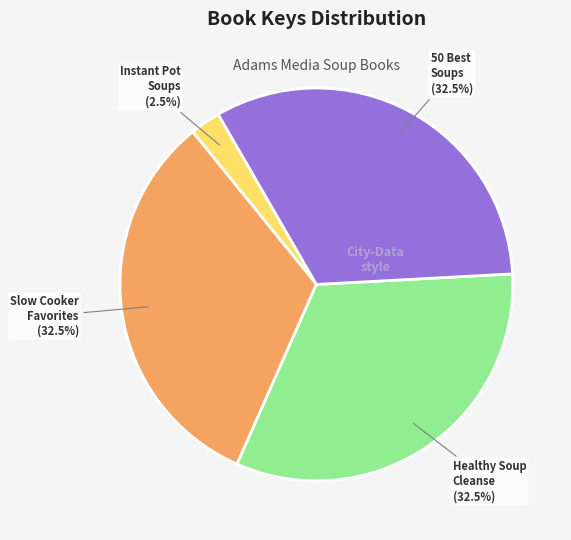

Approximately how many times larger is the value at Slow Cooker Favorites compared to 50 Best Soups?

1.0